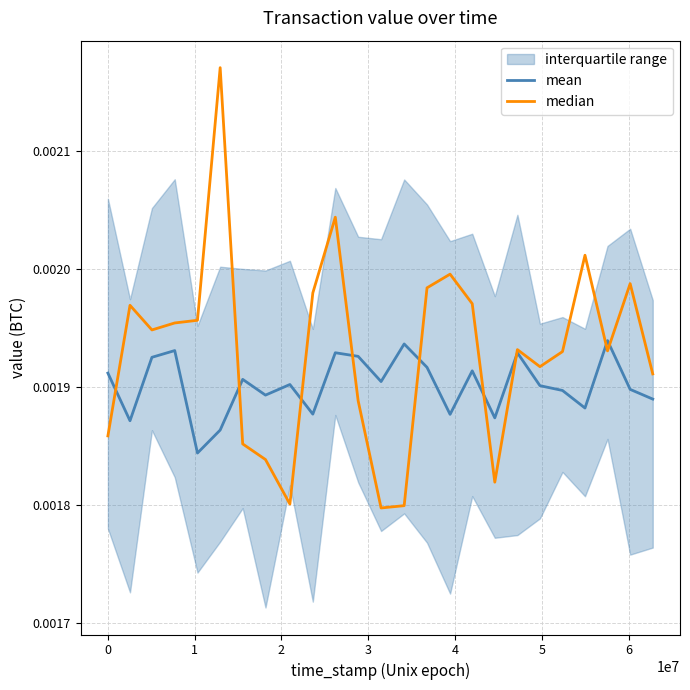

Which series has the largest total across all categories?

median